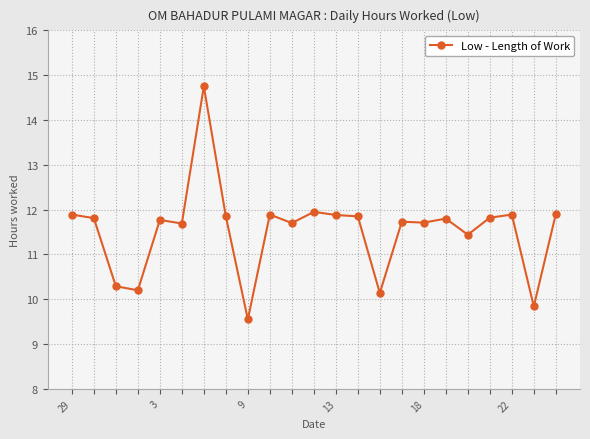

What is the smallest value displayed?

9.6